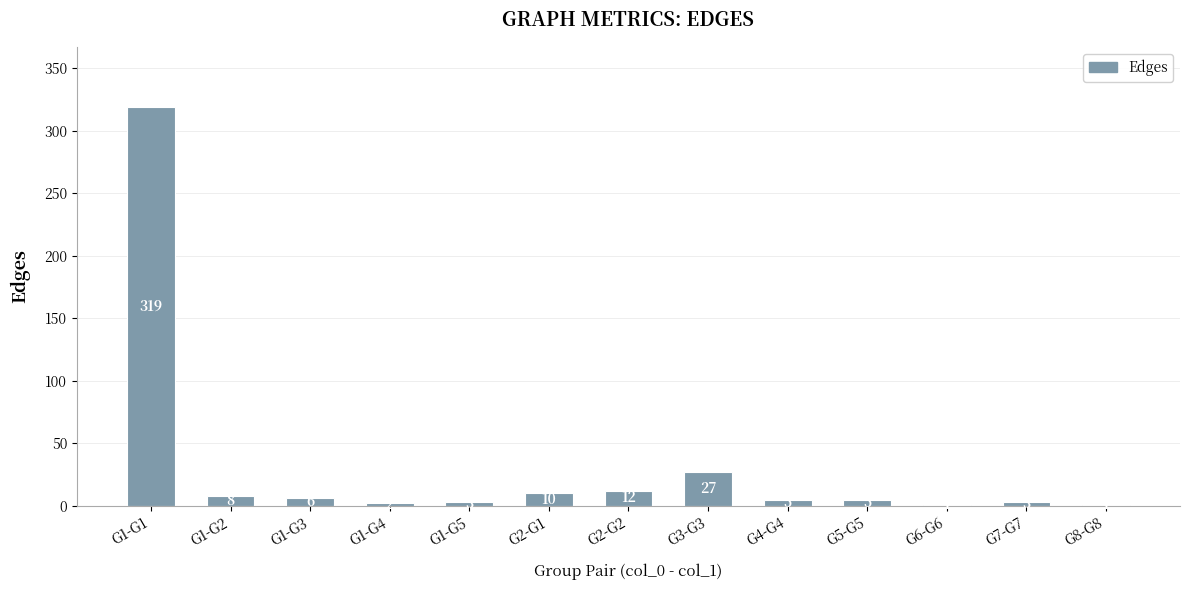

What is the maximum value shown in the chart?

319